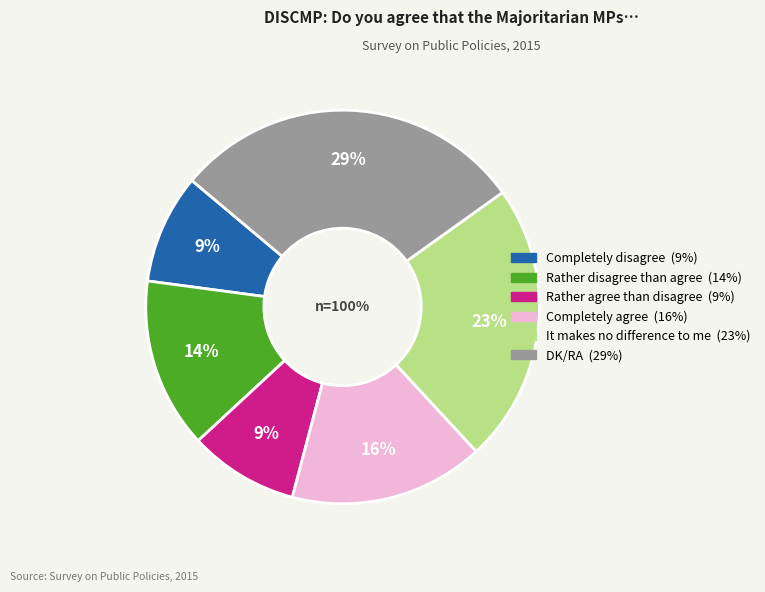

Is there a majority slice in this chart?

No